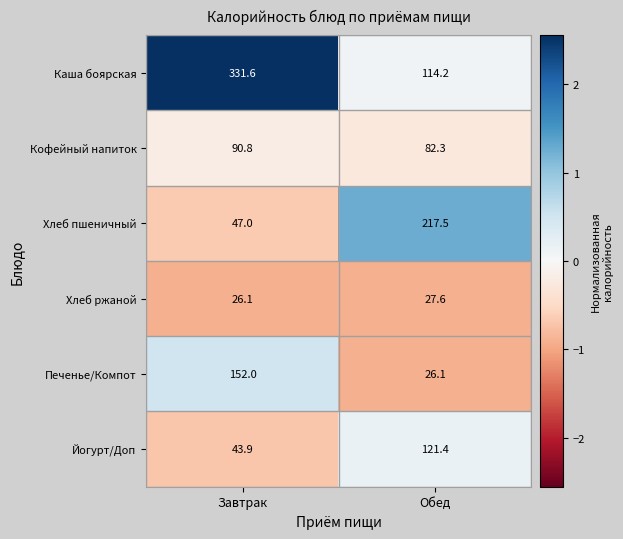

Reading left to right, list all the values displayed in this chart.

Каша боярская: Завтрак=331.6	Обед=114.2
Кофейный напиток: Завтрак=90.8	Обед=82.3
Хлеб пшеничный: Завтрак=47.0	Обед=217.5
Хлеб ржаной: Завтрак=26.1	Обед=27.6
Печенье/Компот: Завтрак=152.0	Обед=26.1
Йогурт/Доп: Завтрак=43.9	Обед=121.4